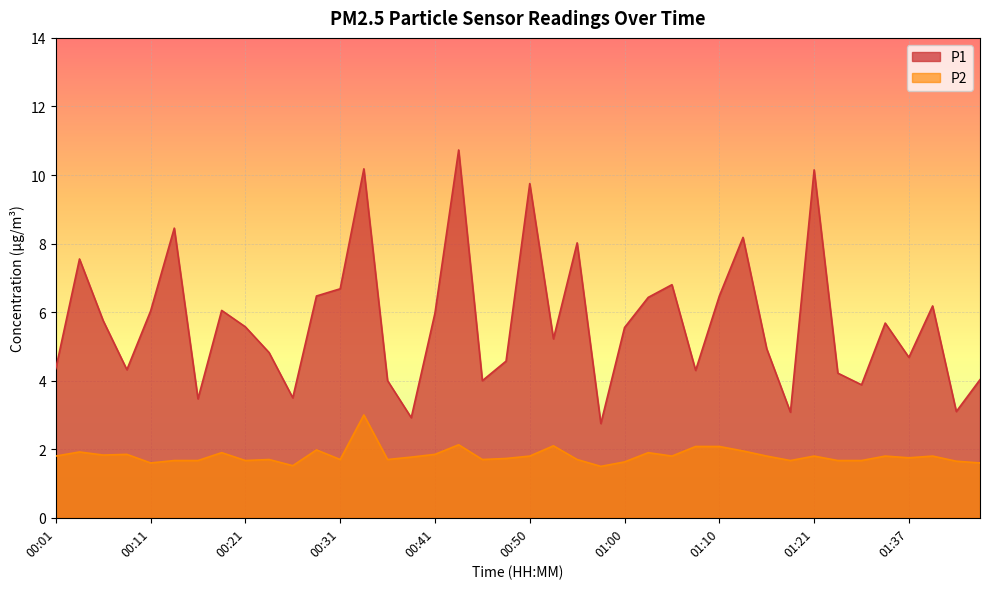

In P2, how many points are higher than both neighbors (excluding endpoints)?

12